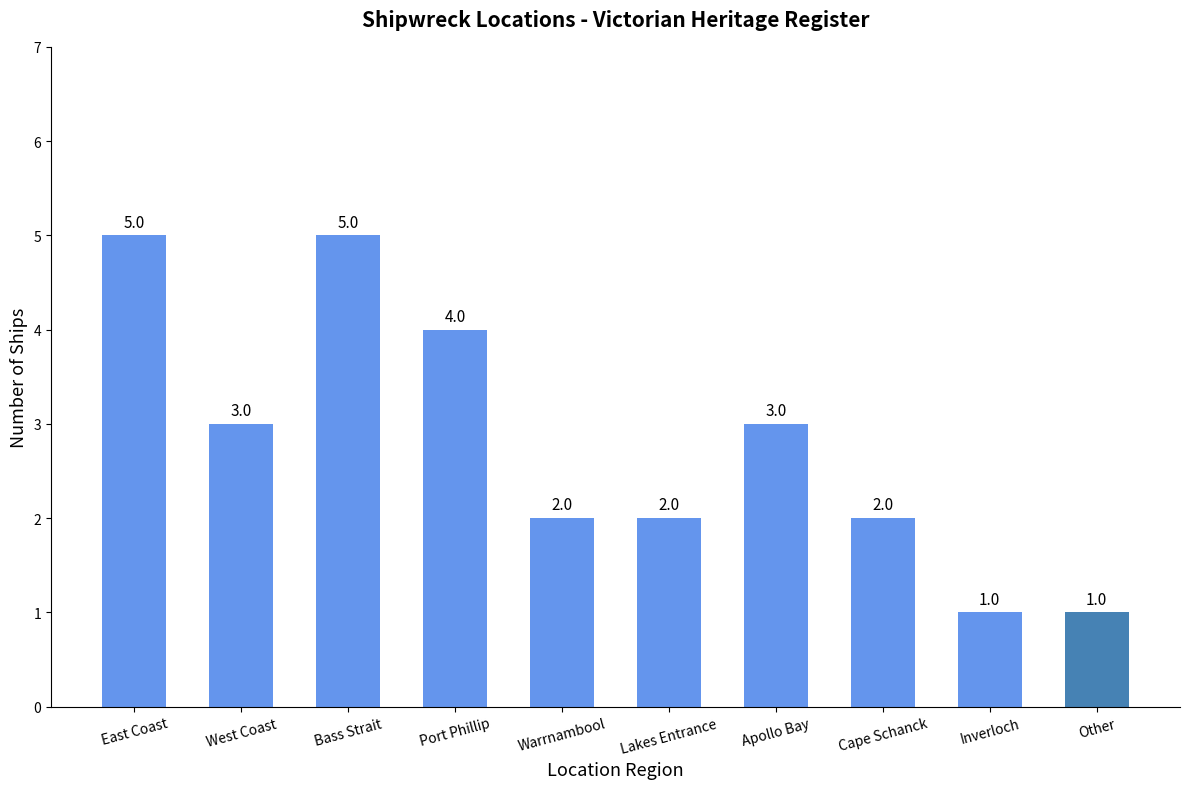

What value does the data have at East Coast?

5